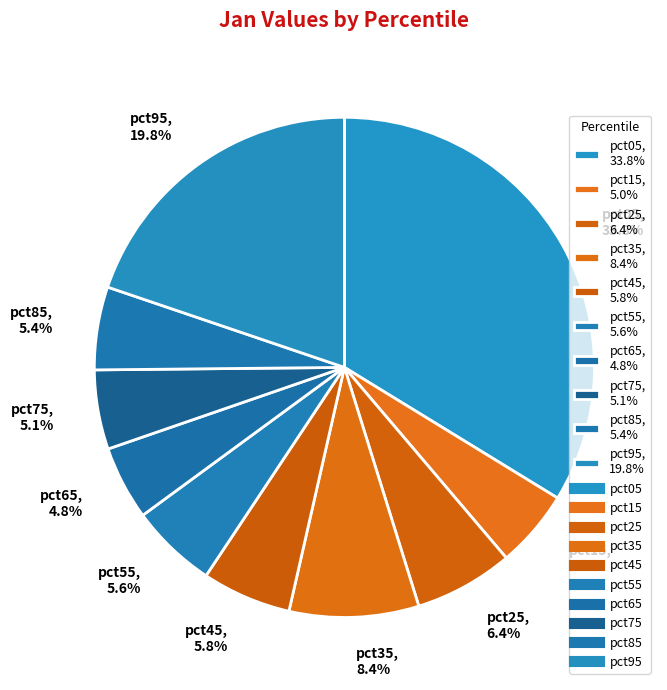

Is there a majority slice in this chart?

No